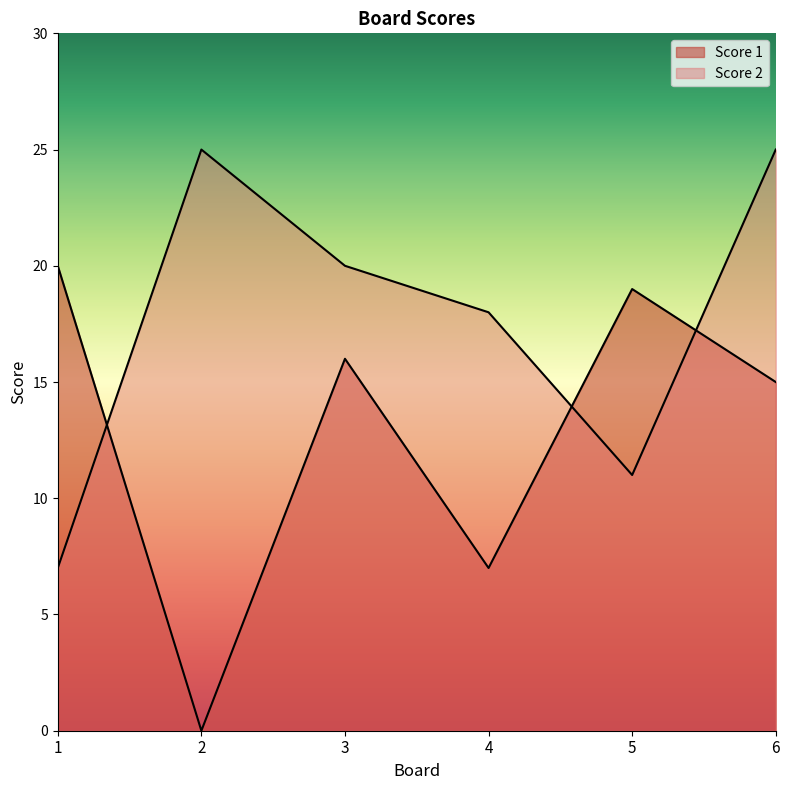

True or false: Score 2 and Score 1 cross at least once.

True